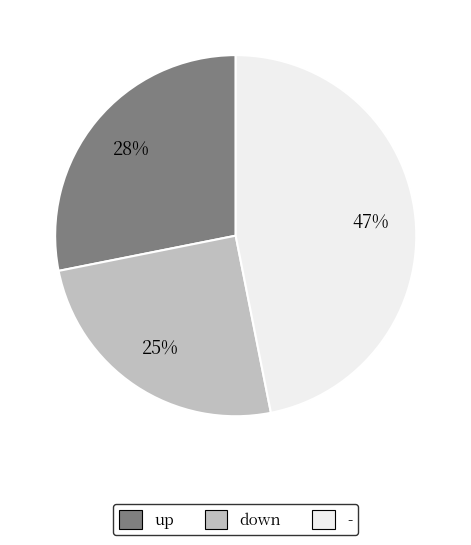

Rank the categories by value from highest to lowest.

-, up, down